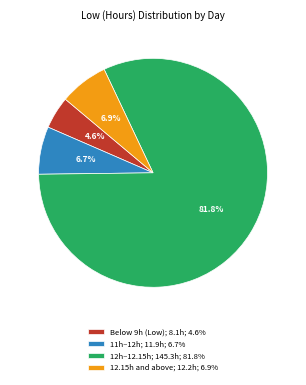

What is the smallest slice in the pie chart?

Below 9h (Low); 8.1h; 4.6%